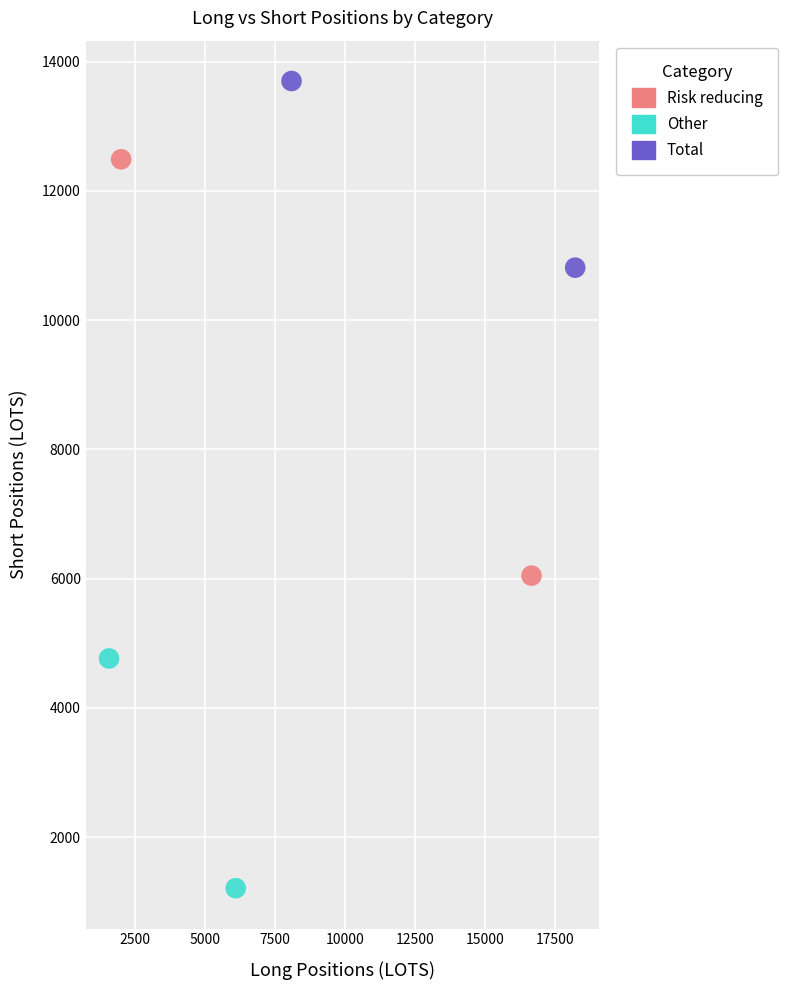

What are all the series names shown in the legend?

Risk reducing, Other, Total